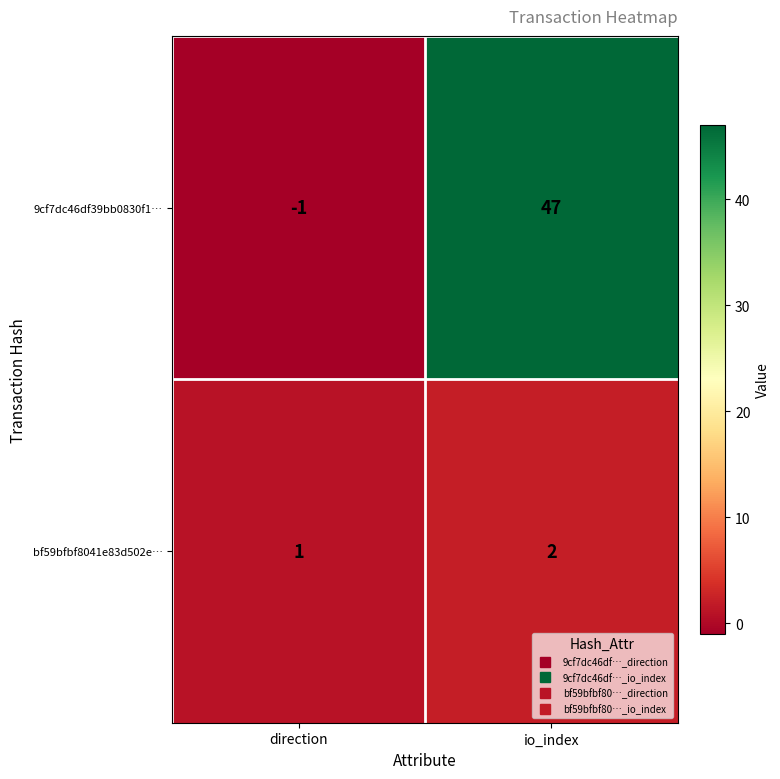

The bf59bfbf8041e83d502e… series shows 2 at io_index. True or false?

True